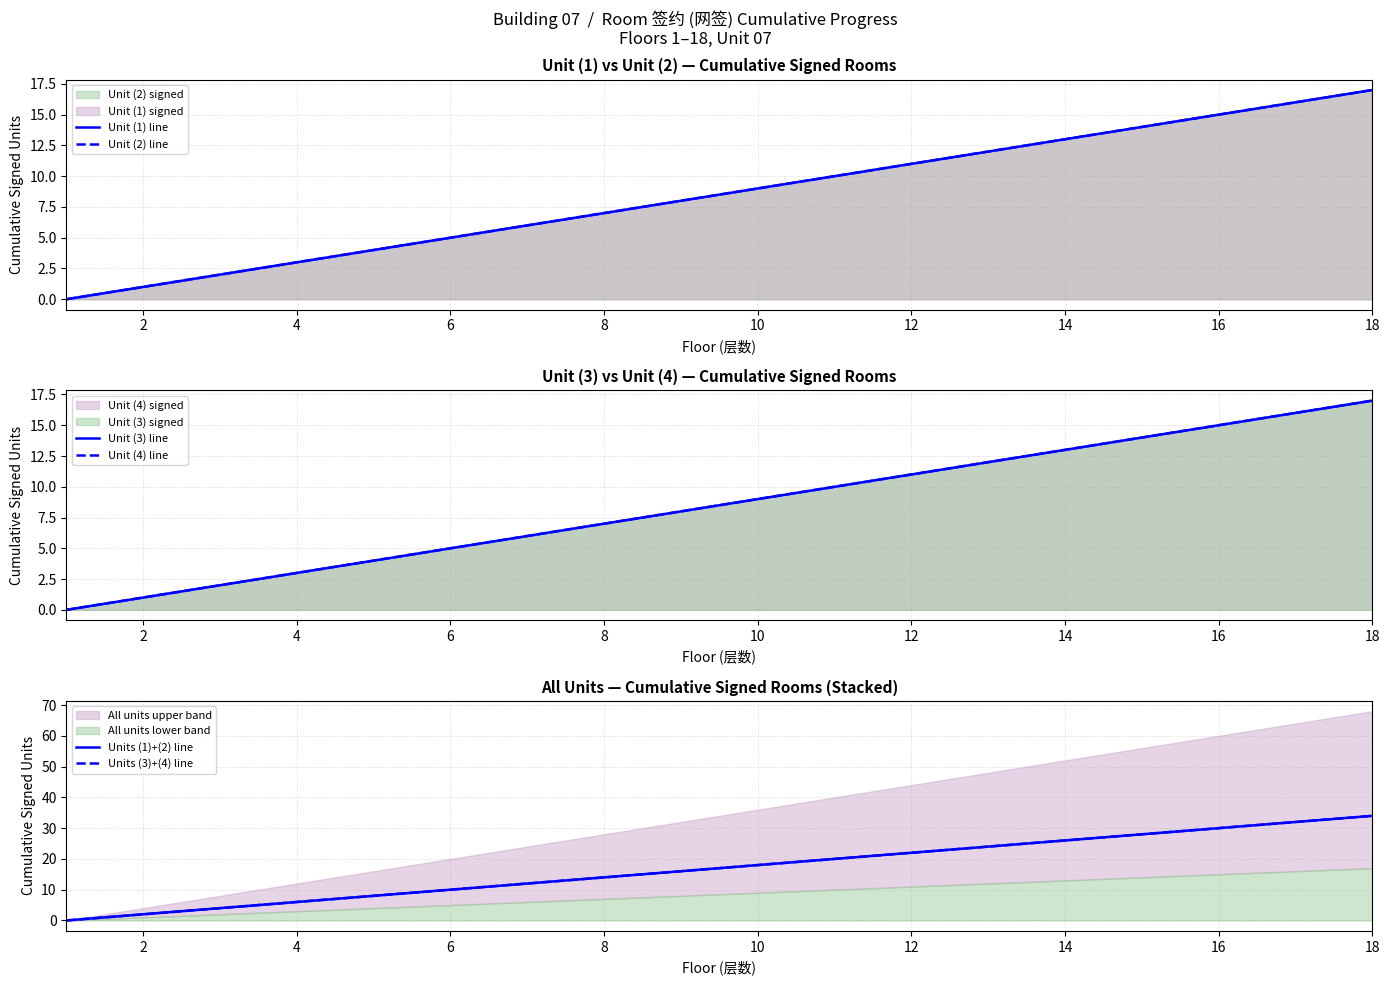

Which has a higher value, 14 or 16?

16